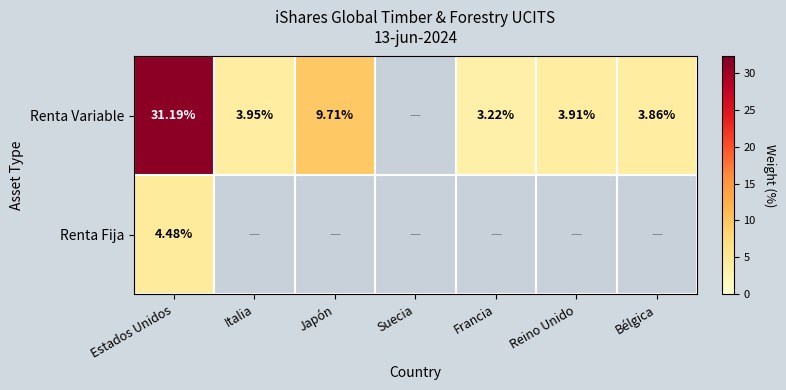

Where is Renta Fija nearest to the value 4?

Estados Unidos